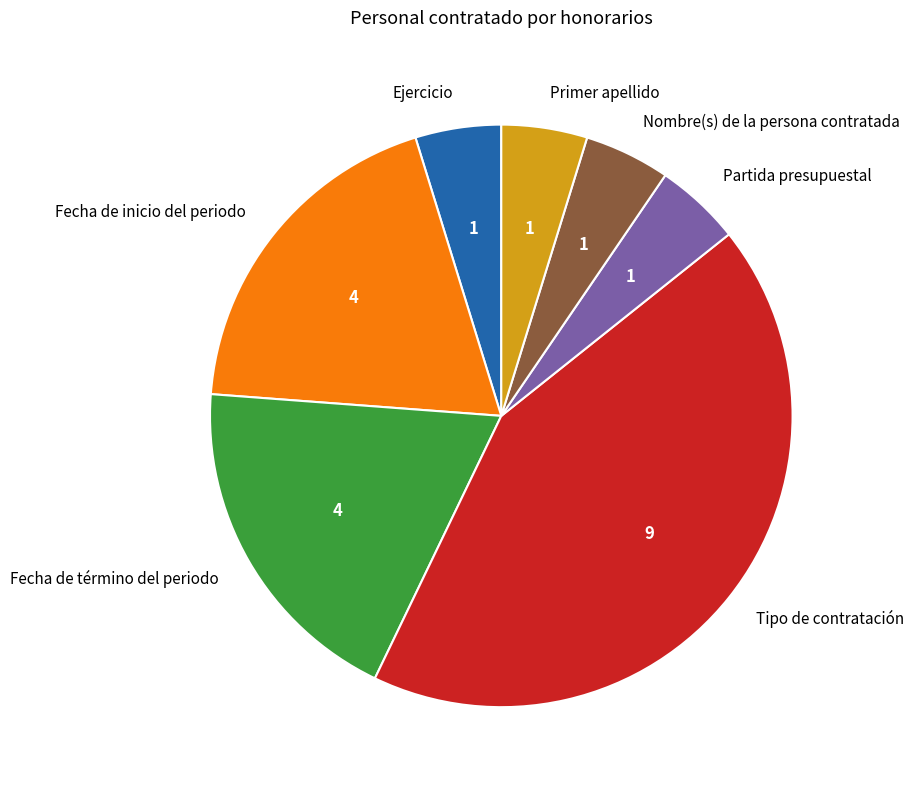

Which slice is the largest?

Tipo de contratación